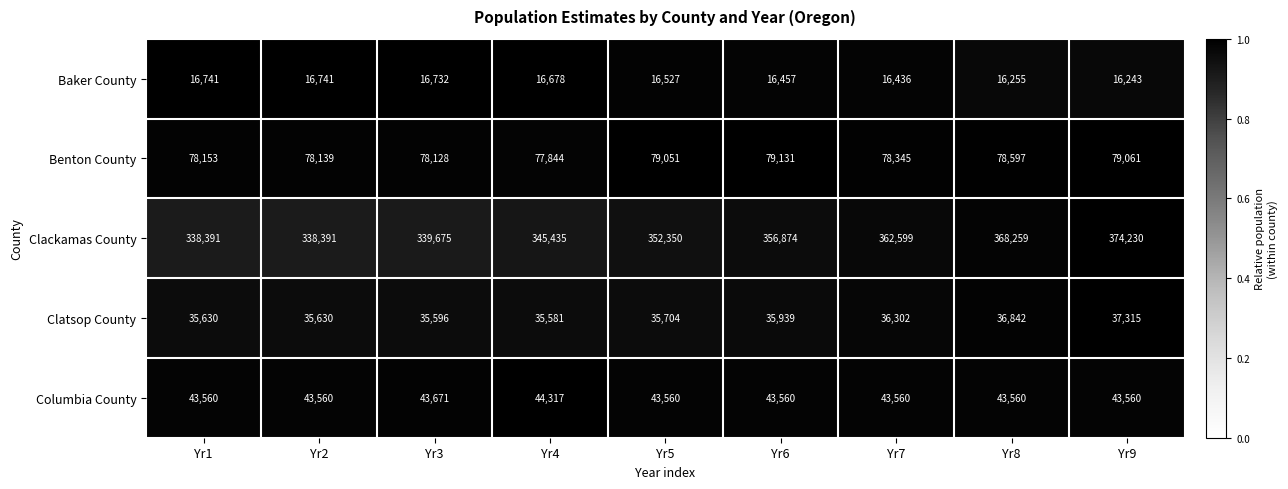

Which series has the widest spread of values?

Clackamas County